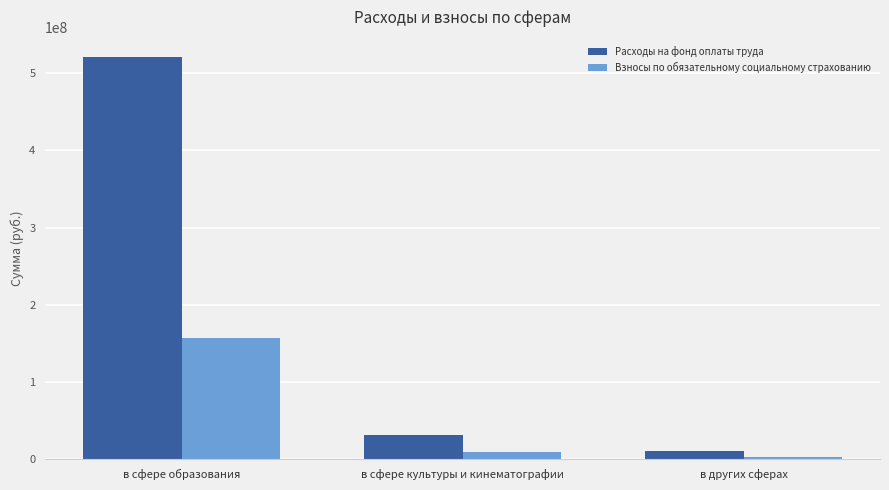

At how many categories does at least one series exceed 214663044?

1